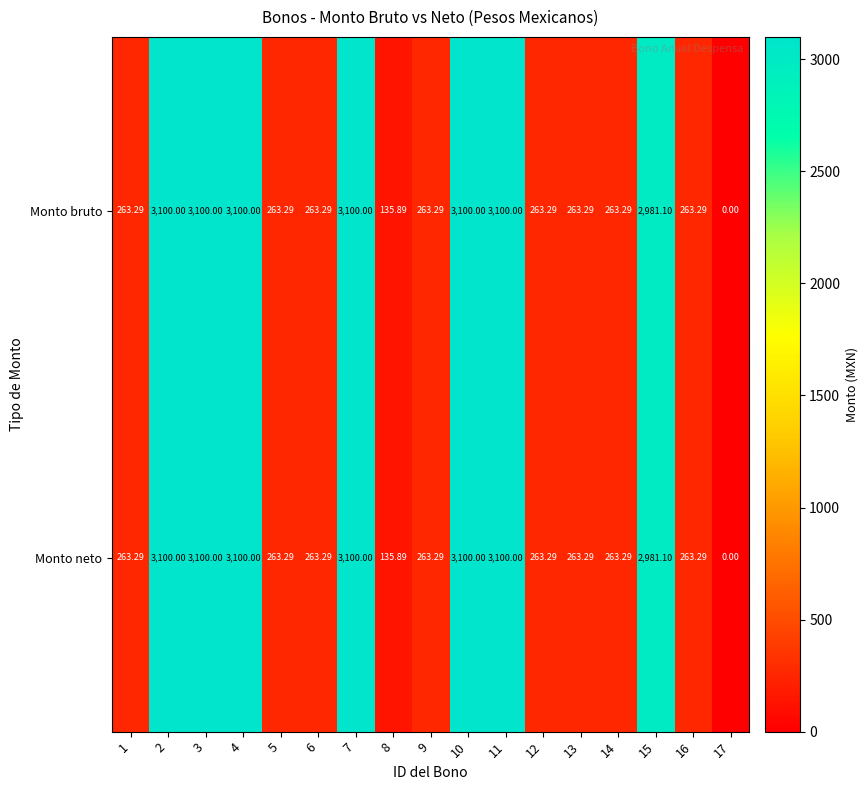

How many values in the Monto bruto series exceed 263?

15